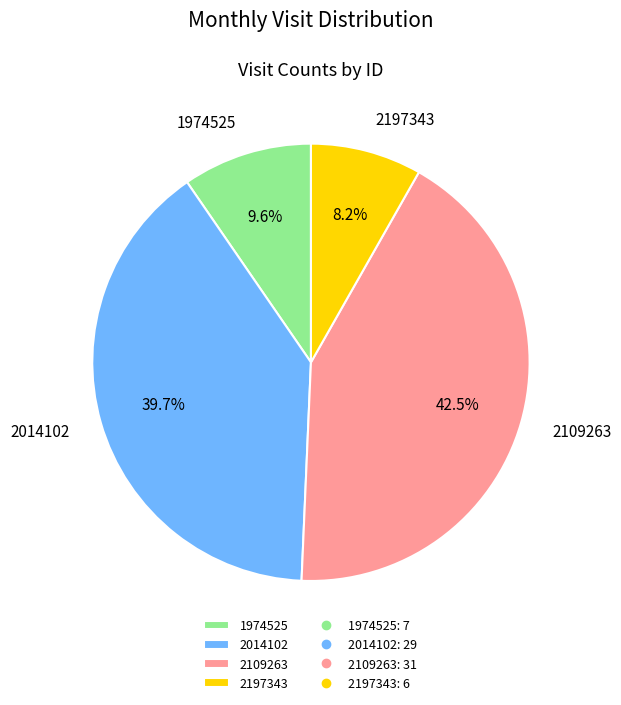

How many slices are in this pie chart?

4